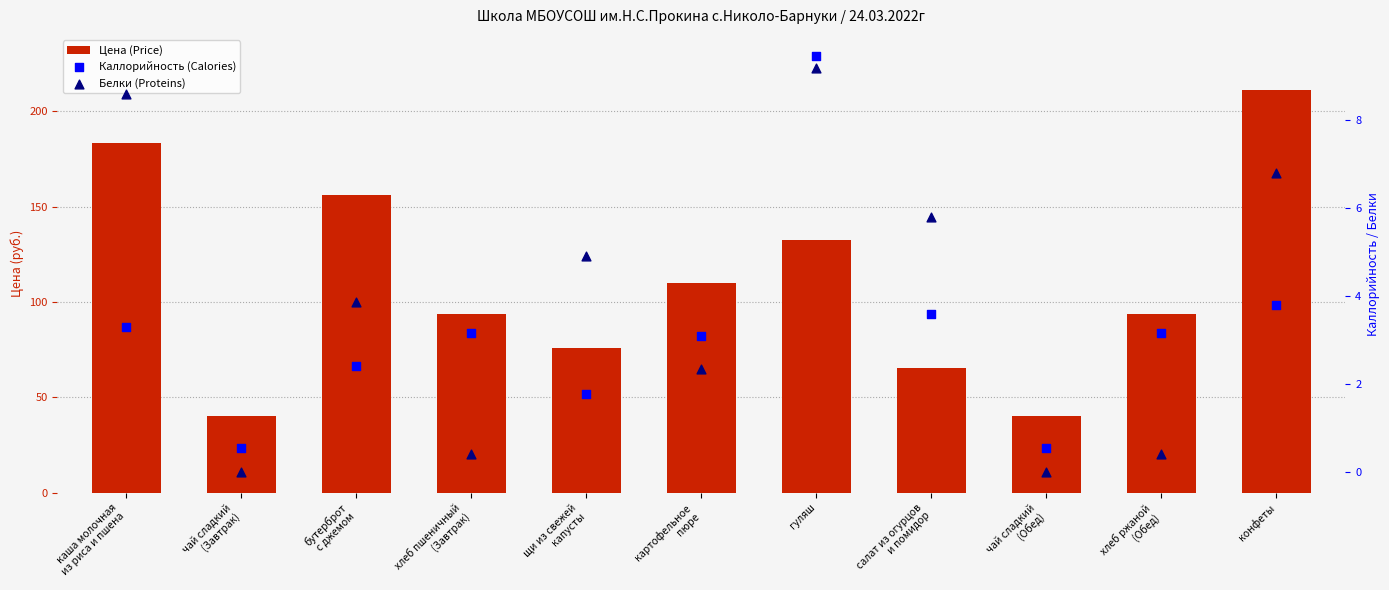

Which series has the largest total across all categories?

Цена (Price)